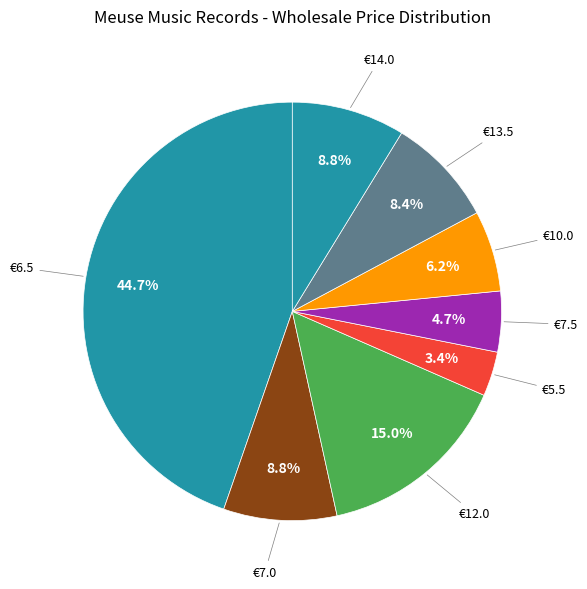

Does €10.0 represent more than half of the total?

No